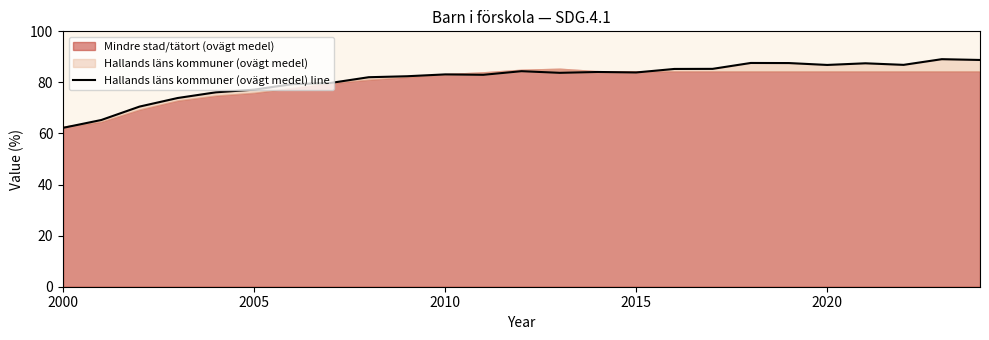

How many points are lower than both their immediate neighbors (excluding endpoints)?

5